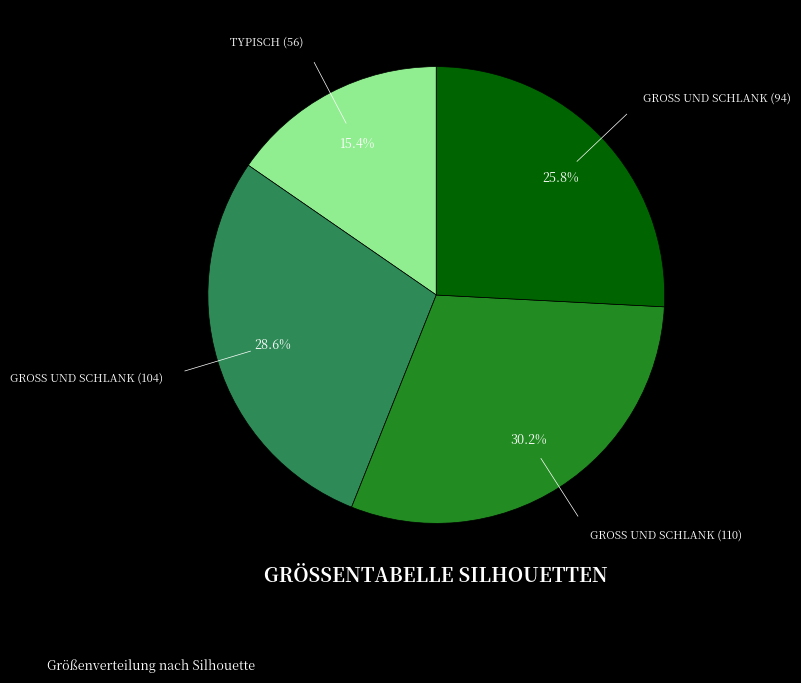

What percentage is NOT represented by GROSS UND SCHLANK (104)?

71.4%